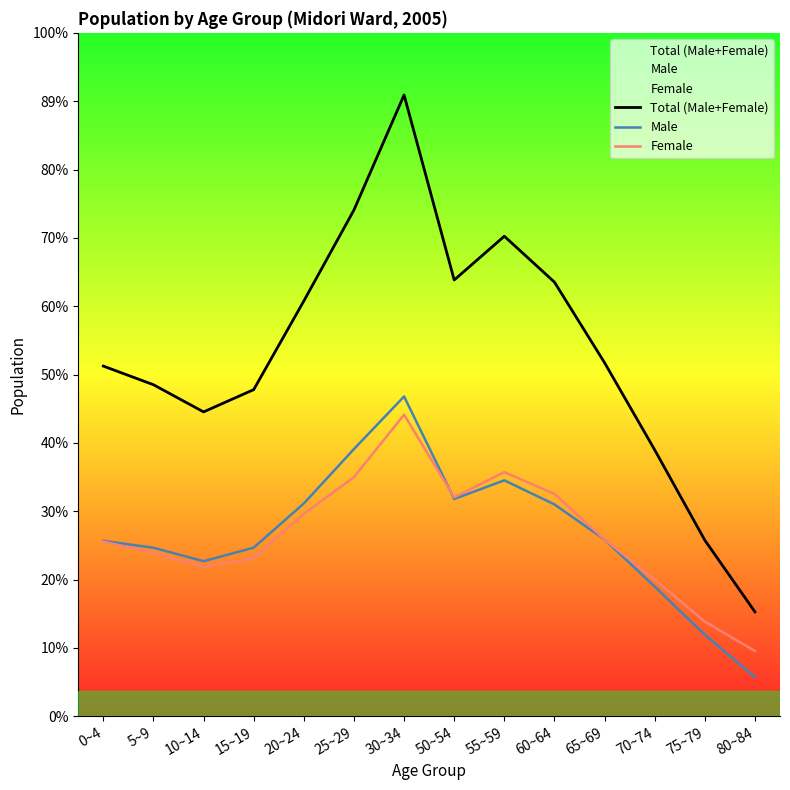

Rank the series at 15~19 from lowest to highest value.

Female, Male, Total (Male+Female)